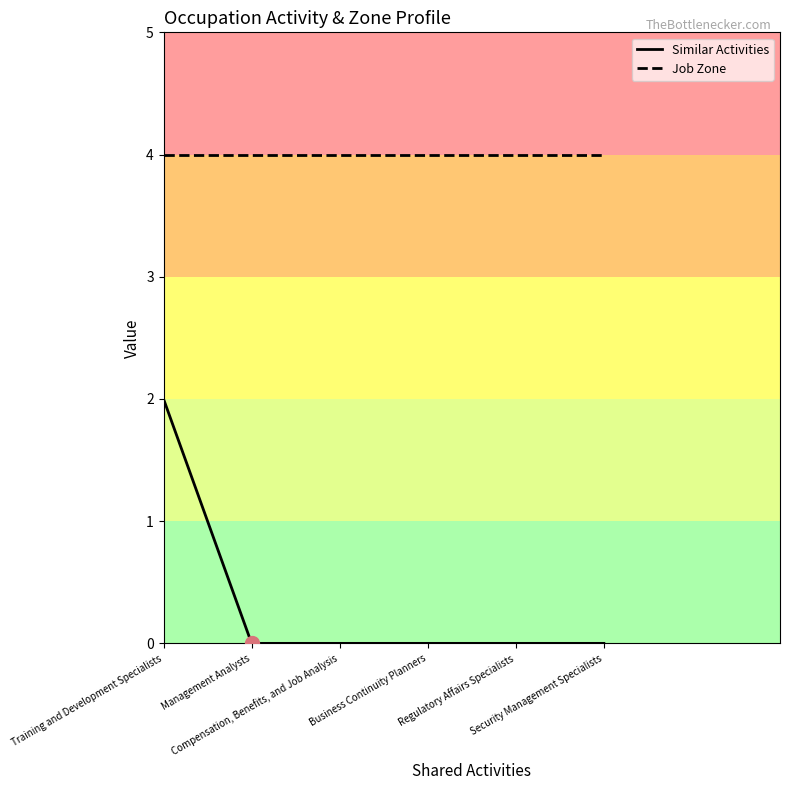

True or false: Similar Activities and Job Zone cross at least once.

False